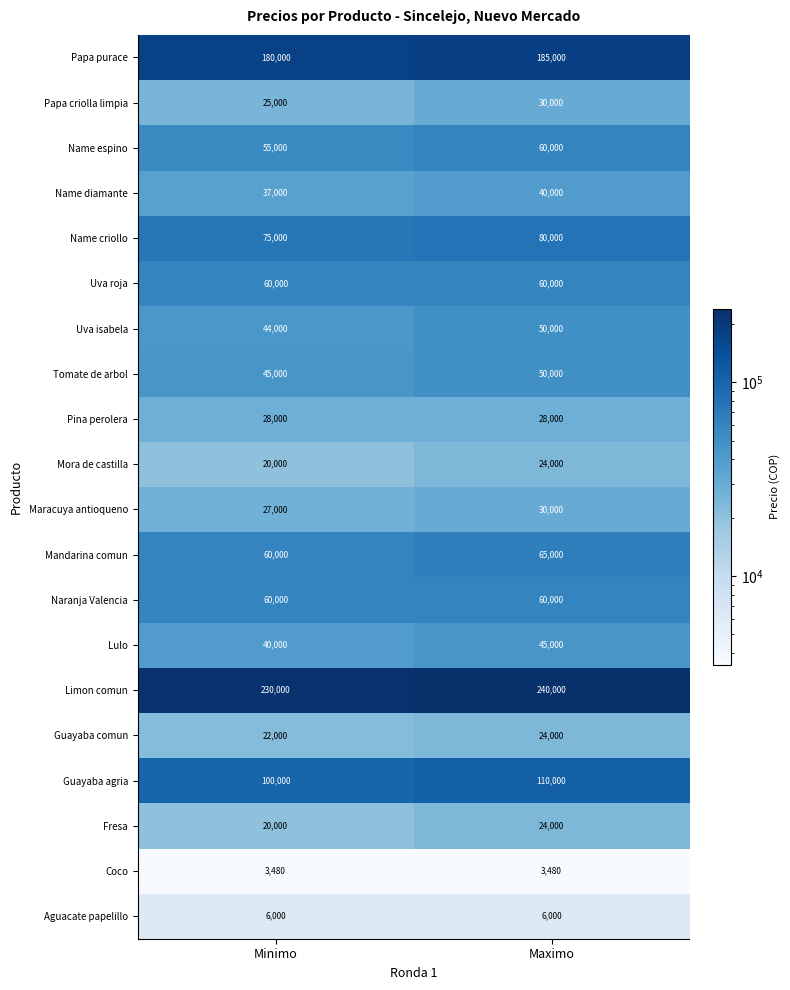

Which series has the largest total across all categories?

Limon comun